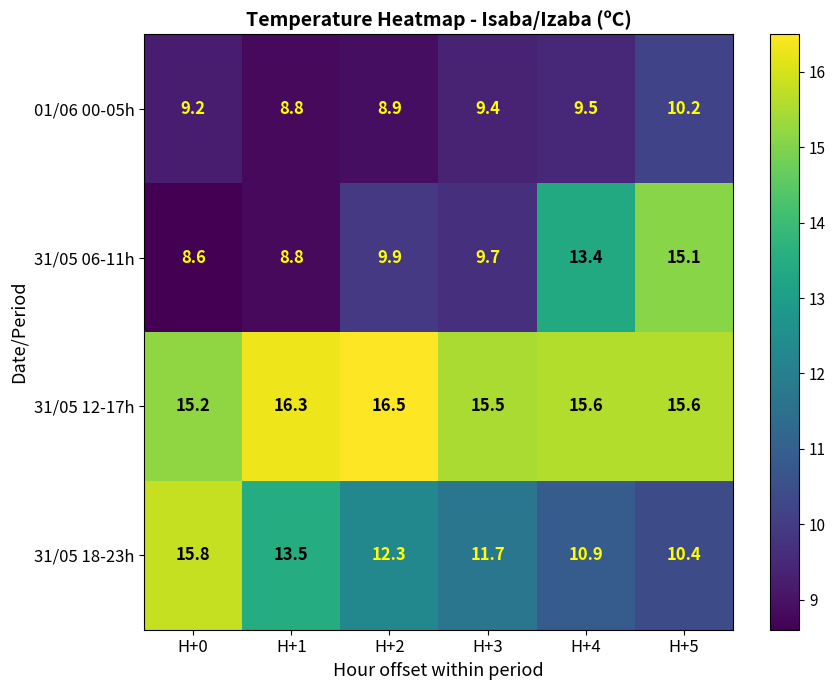

How many values in the 31/05 06-11h series exceed 9?

4